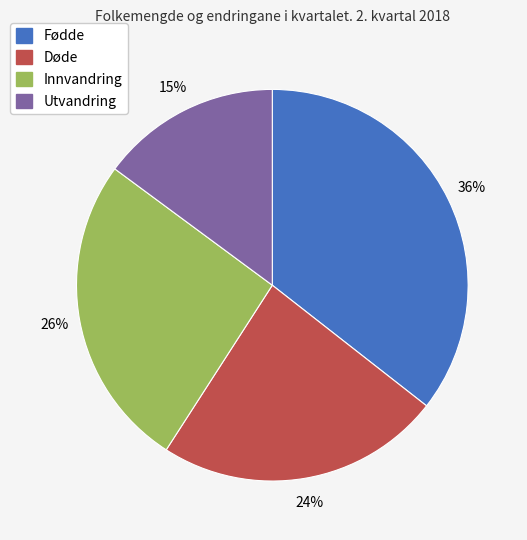

Count the number of slices in the pie.

4